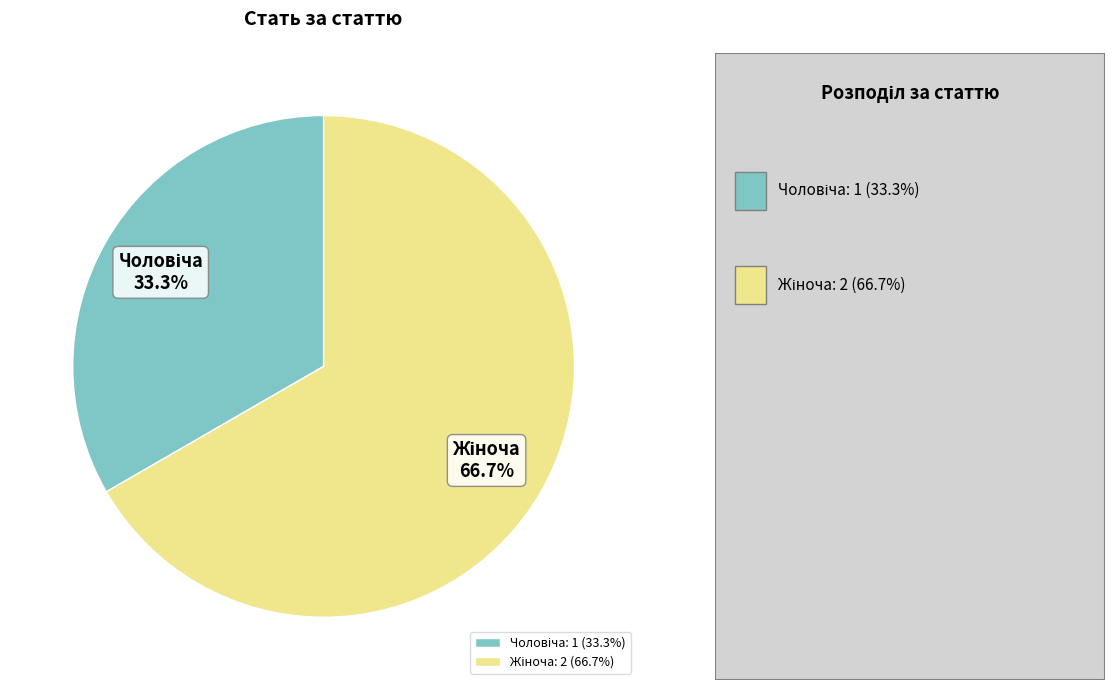

To the nearest percent, what is the average slice percentage?

50%